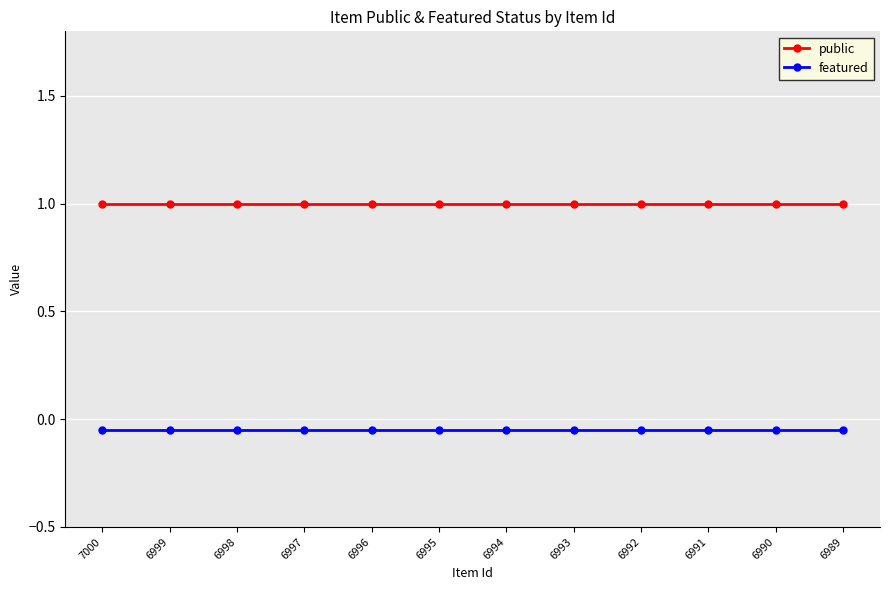

True or false: public and featured intersect in this chart.

False